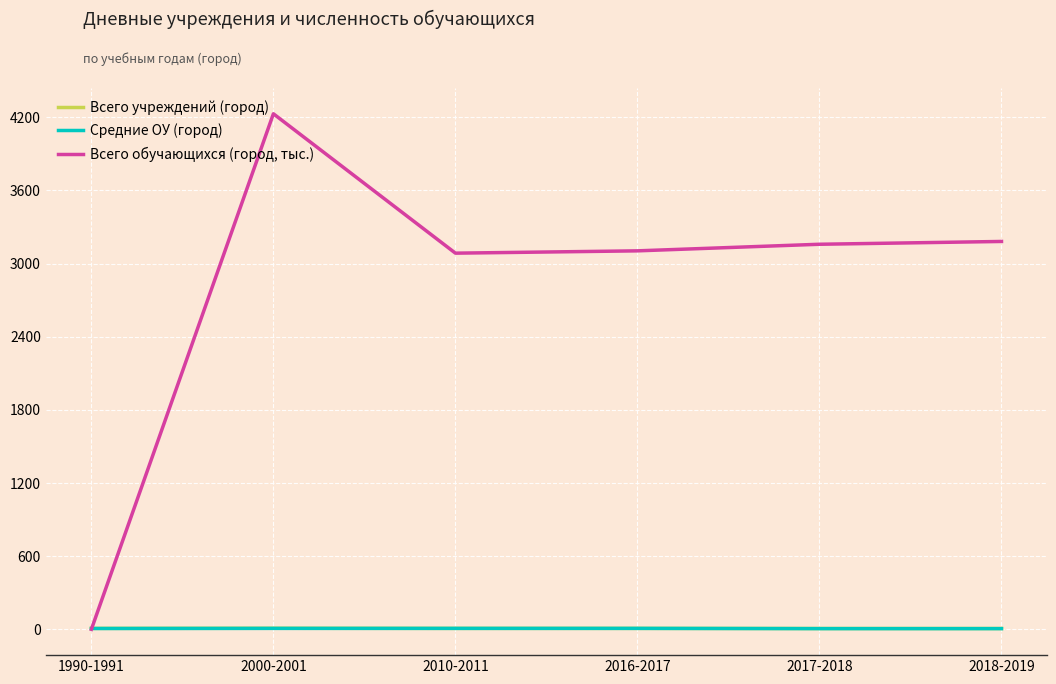

List the series in order of their peak value, lowest first.

Средние ОУ (город), Всего учреждений (город), Всего обучающихся (город, тыс.)